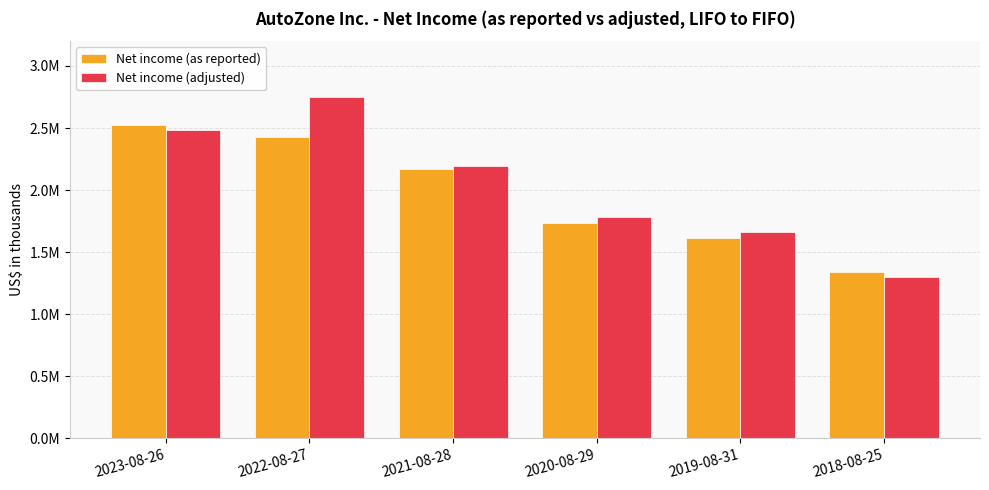

Does the chart contain stacked bars?

No